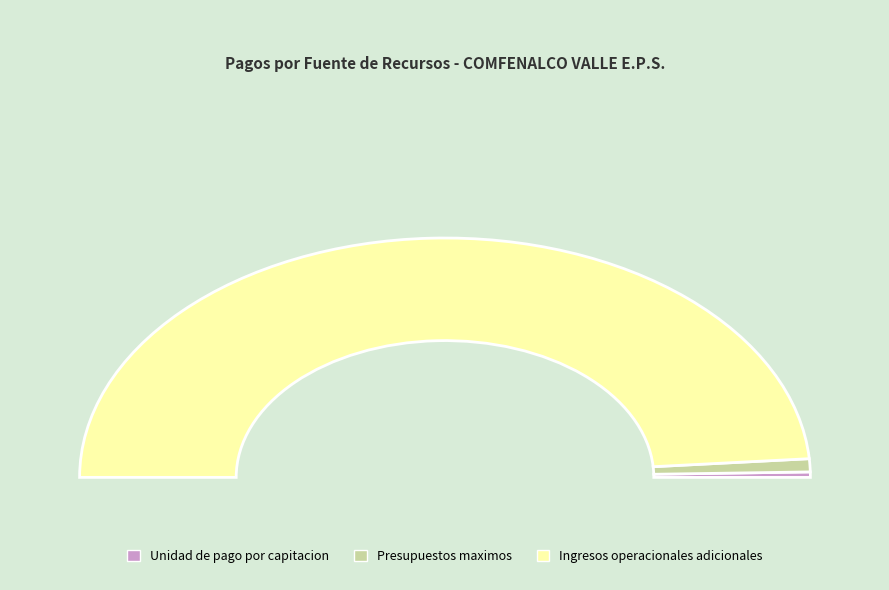

Rank the categories by value from lowest to highest.

Unidad de pago por capitacion, Presupuestos maximos, Ingresos operacionales adicionales